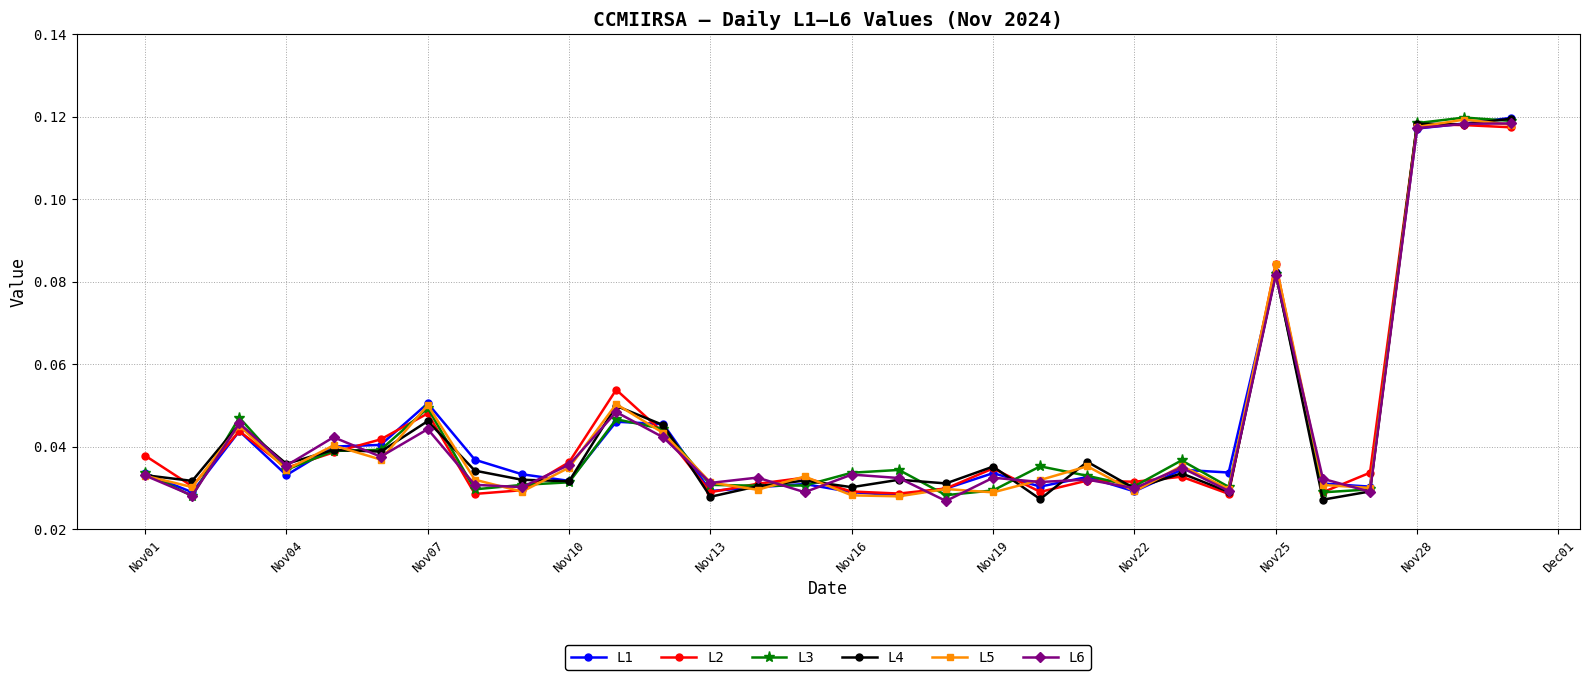

True or false: L2 has more than 2 points higher than both neighbors.

True